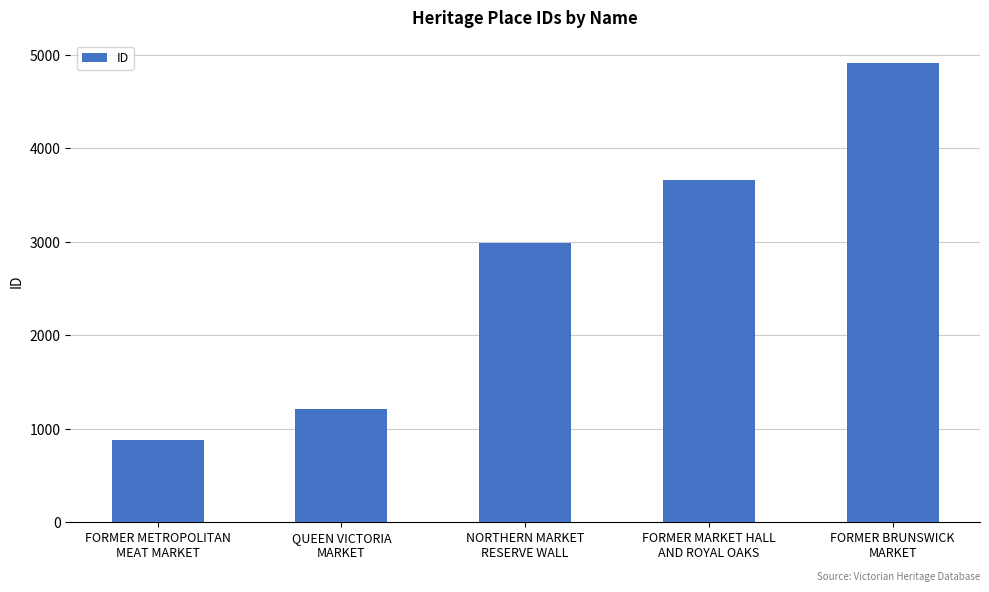

How many values are below 2987?

2